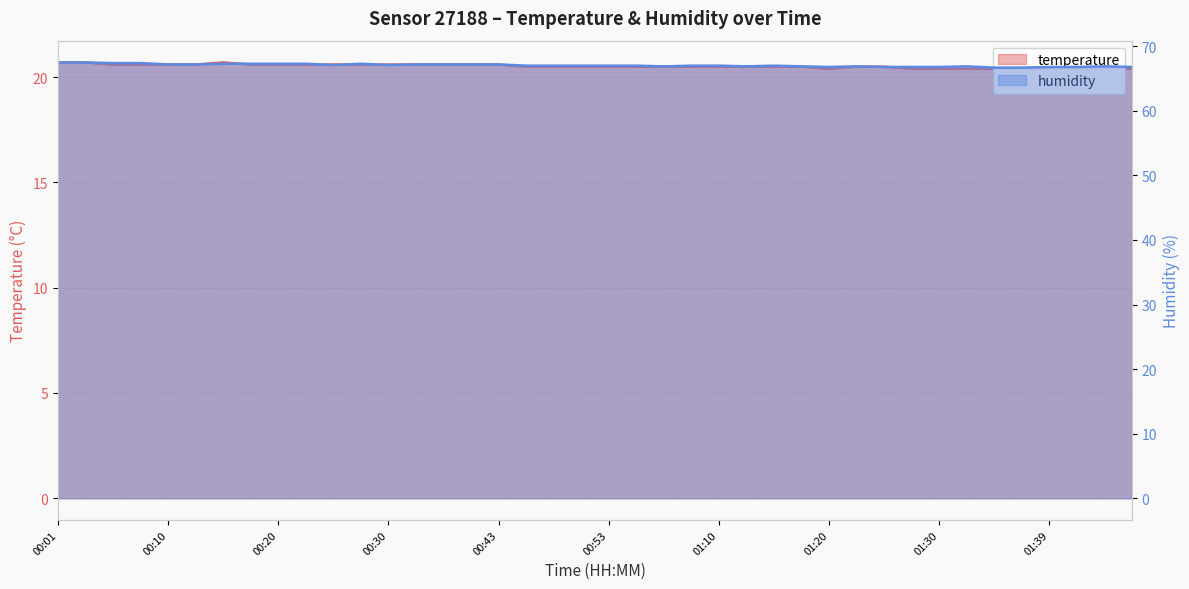

True or false: temperature and humidity intersect in this chart.

False